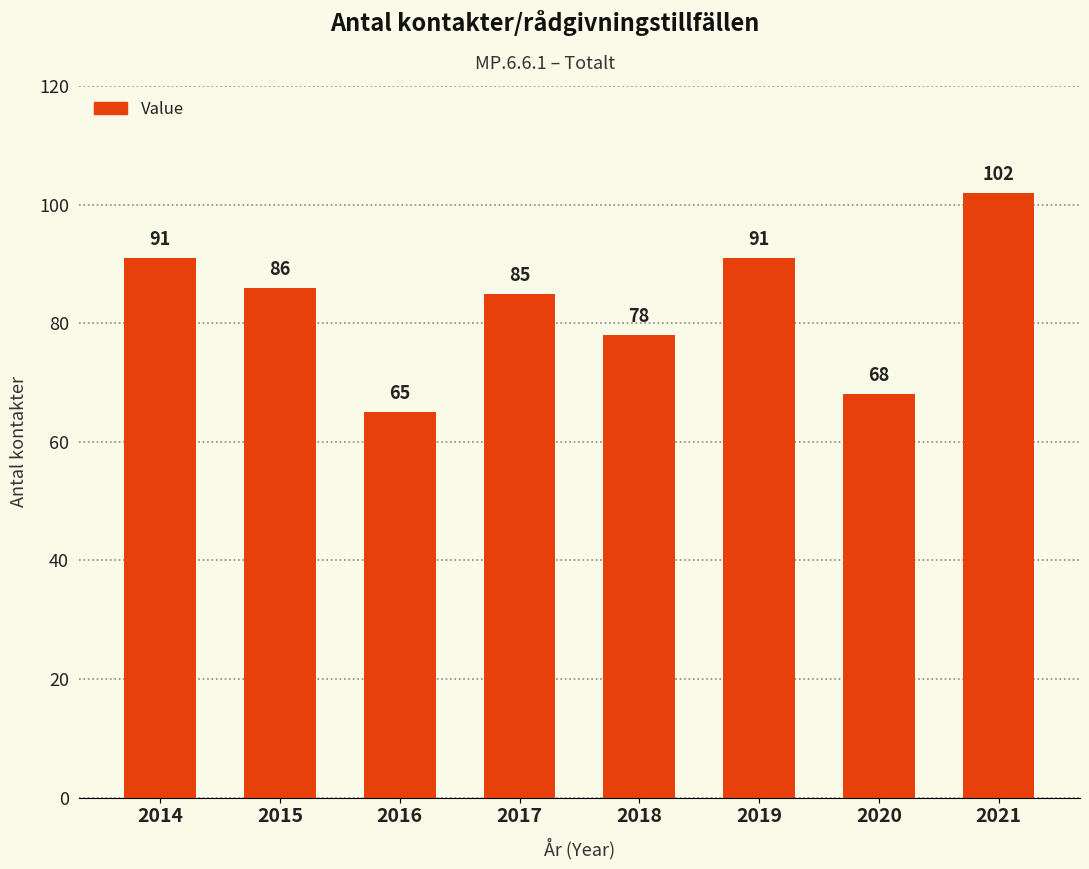

Count the values in the range 78 to 91.

5